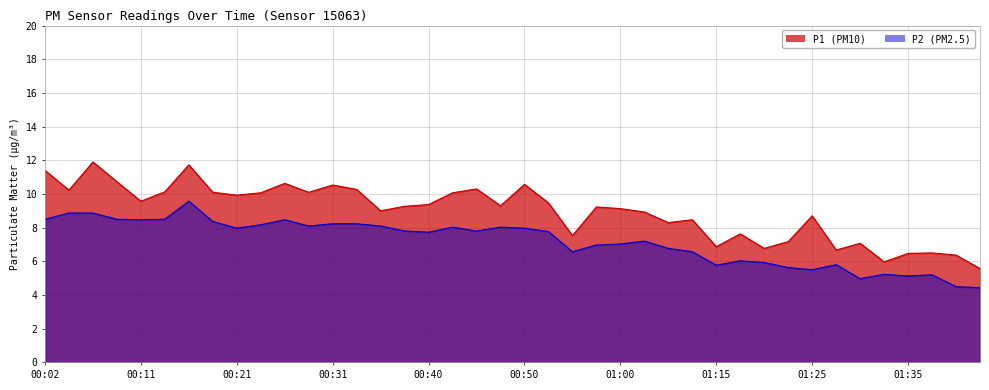

Which series has the widest spread of values?

P1